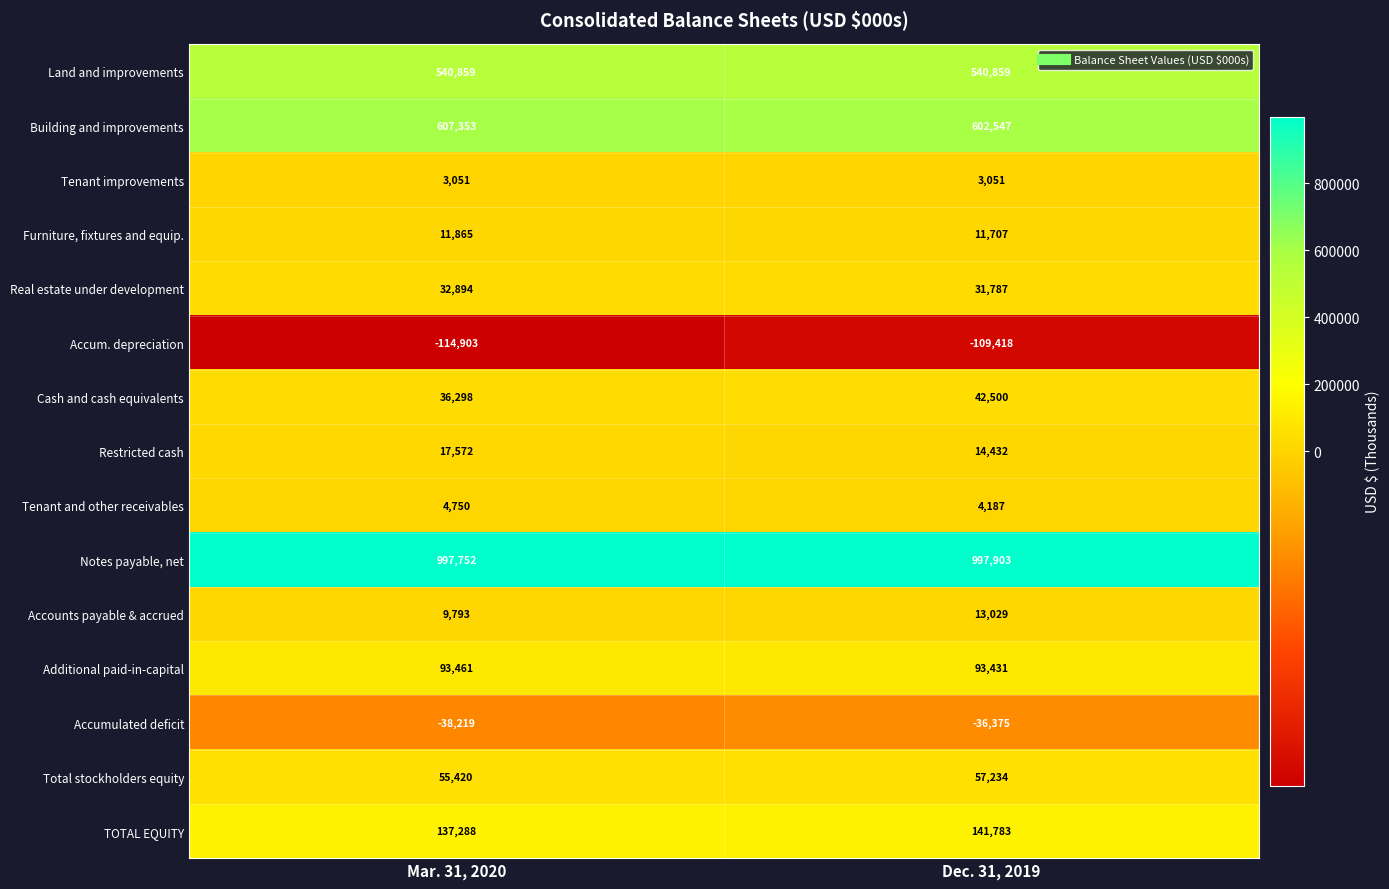

At which category is the sum across all series the highest?

Dec. 31, 2019